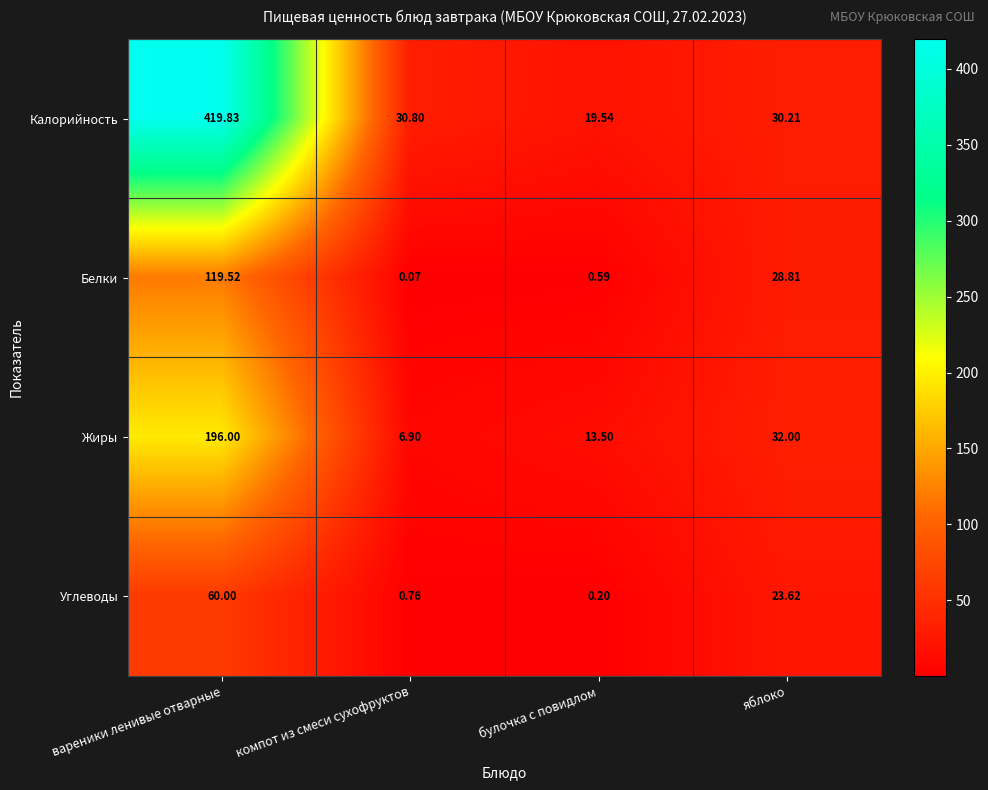

At which label does Белки reach its minimum?

компот из смеси сухофруктов